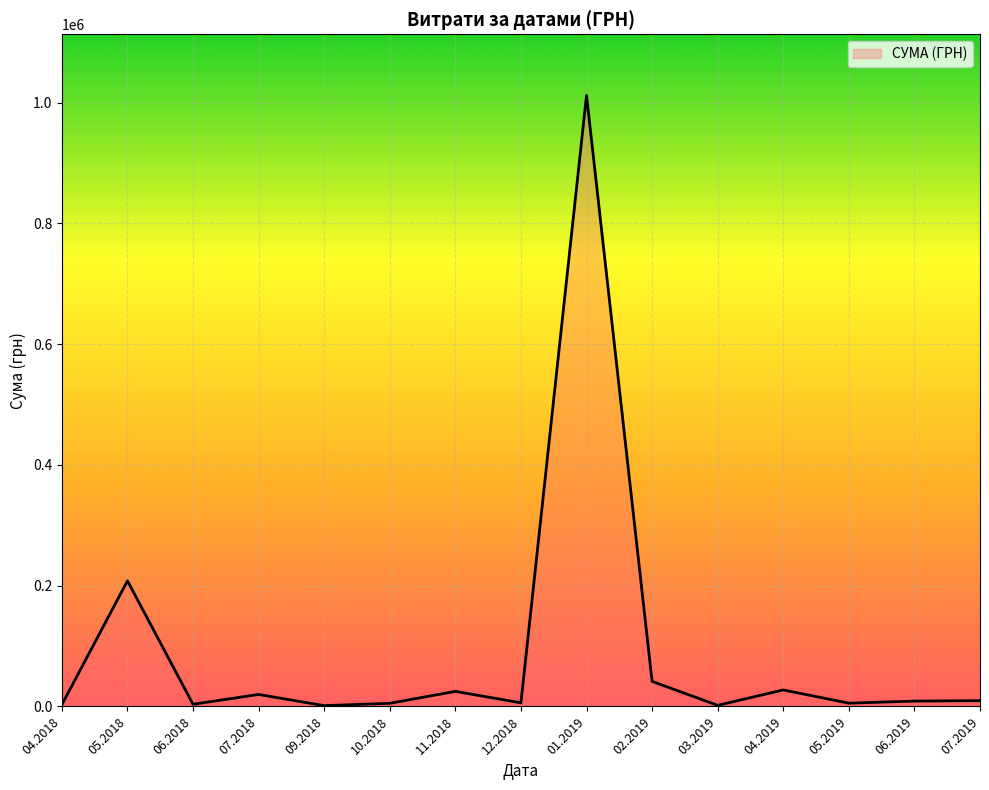

The value at 05.2018 is 274443.9. True or false?

False